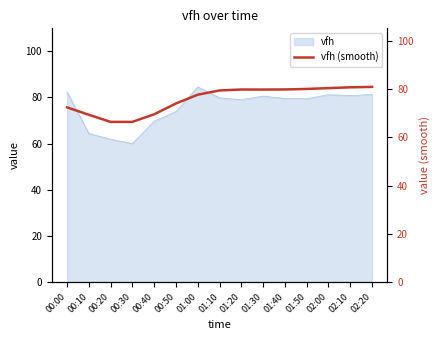

The value of vfh at 00:30 is 102.3. True or false?

False